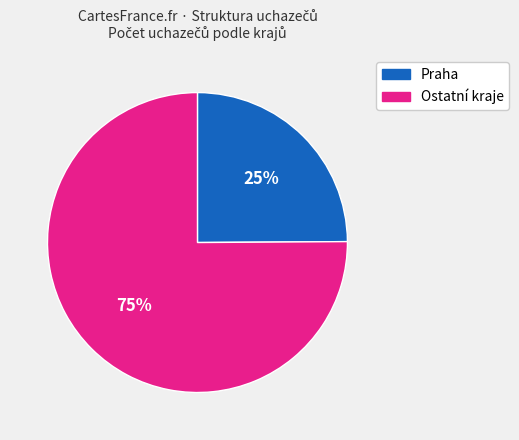

Is there any slice that represents more than half of the pie?

Yes